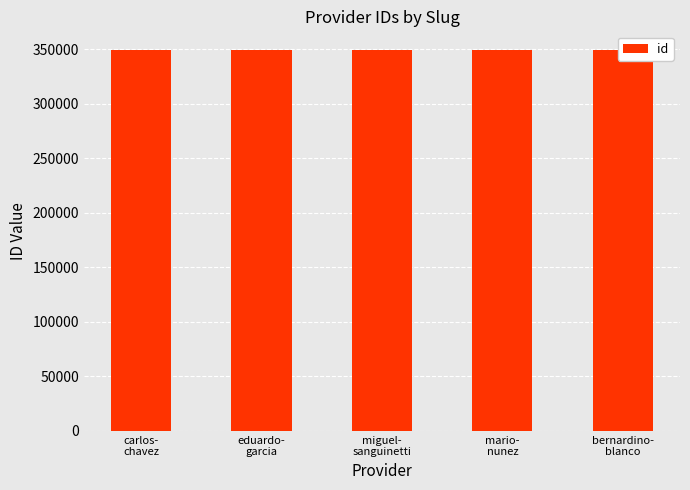

What is the approximate value at eduardo-
garcia?

349169